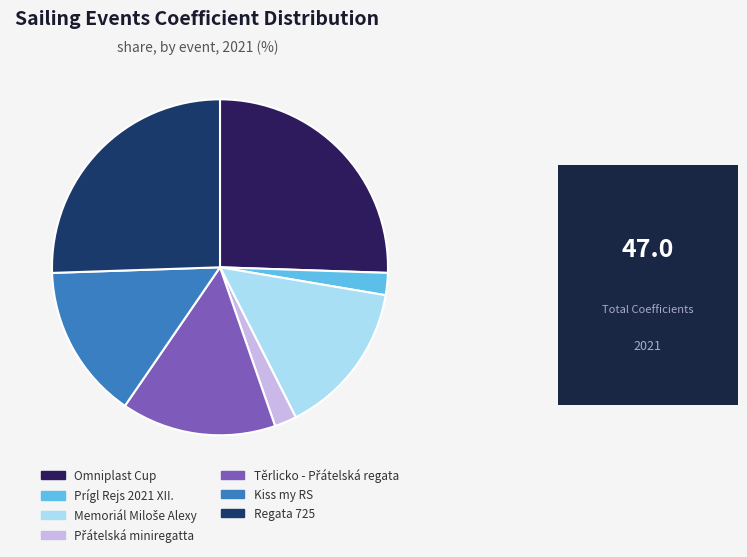

How many segments does this pie chart have?

7